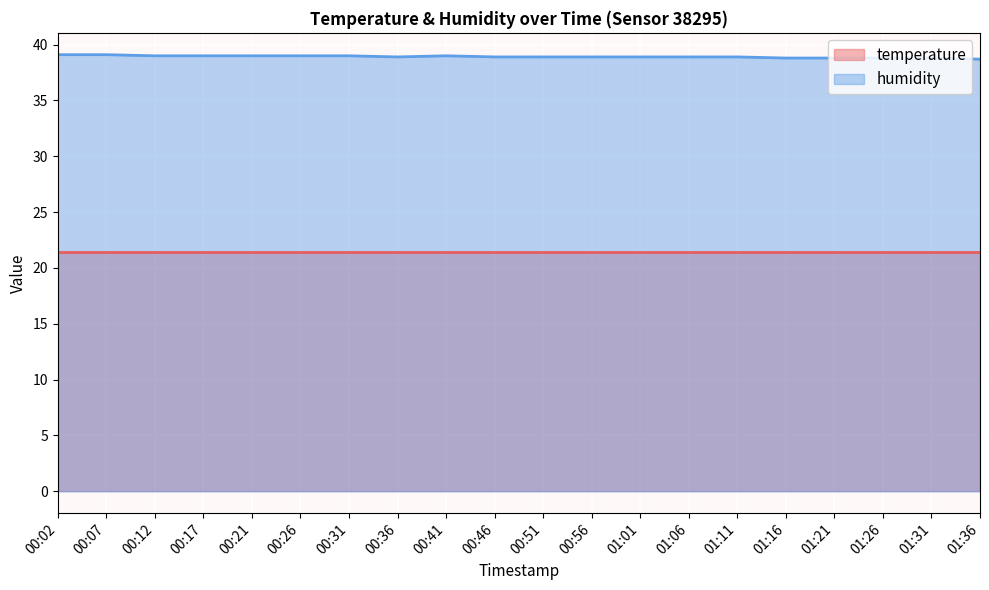

What is the ratio of the value at 00:46 to the value at 00:36?

1.0